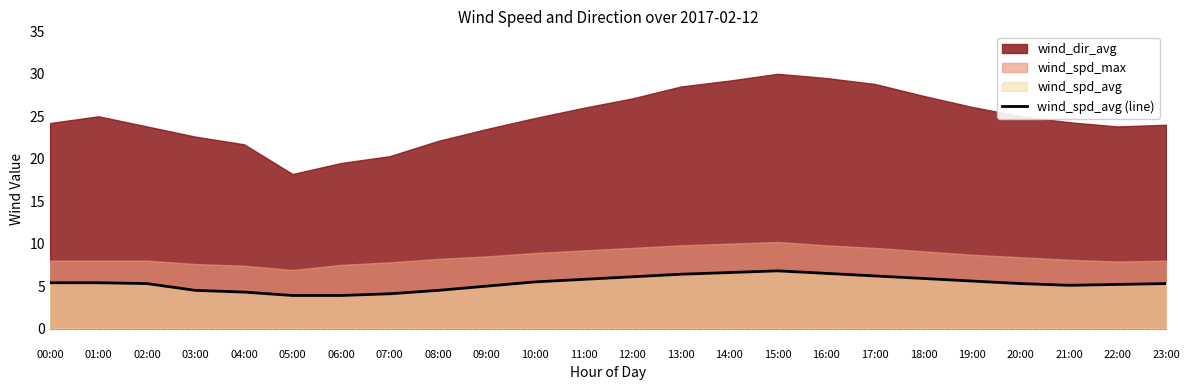

How many values exceed 5?

17